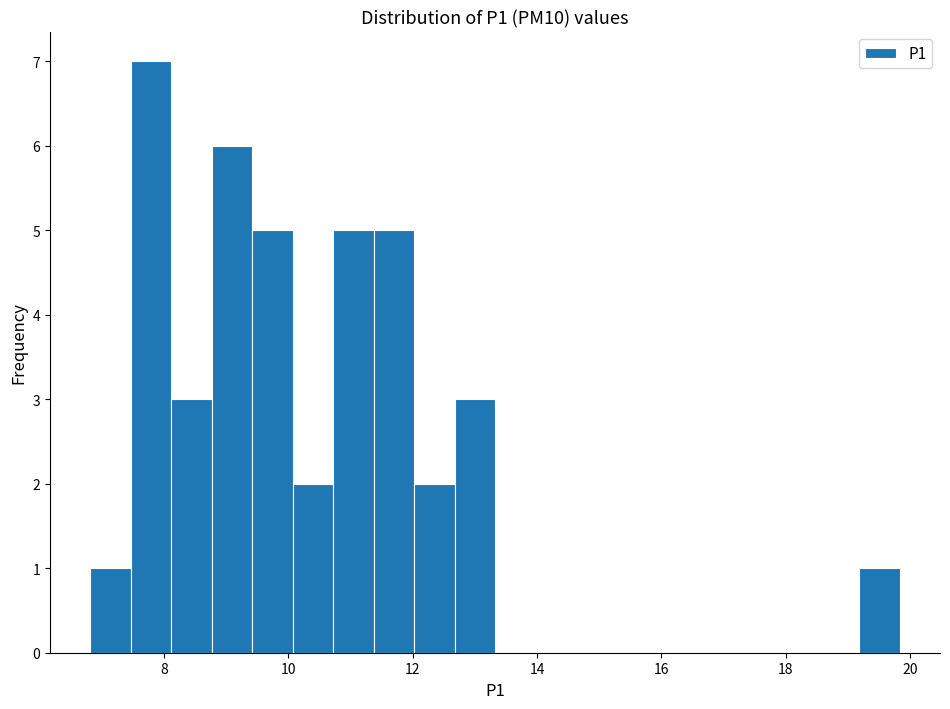

Around what value on the x-axis is the tallest bar? Give the approximate position of its centre, as read against the axis.

7.8